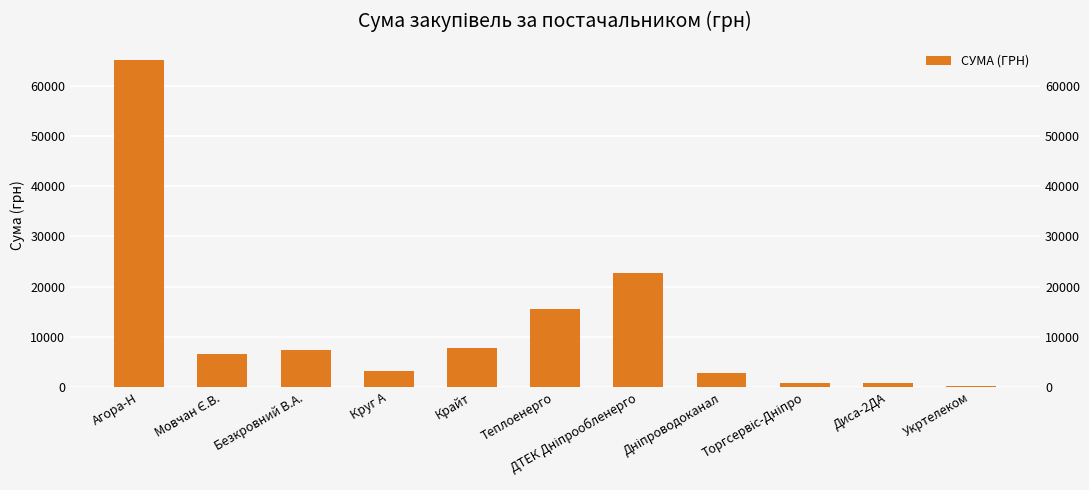

At which label does the data first exceed 6510?

Агора-Н